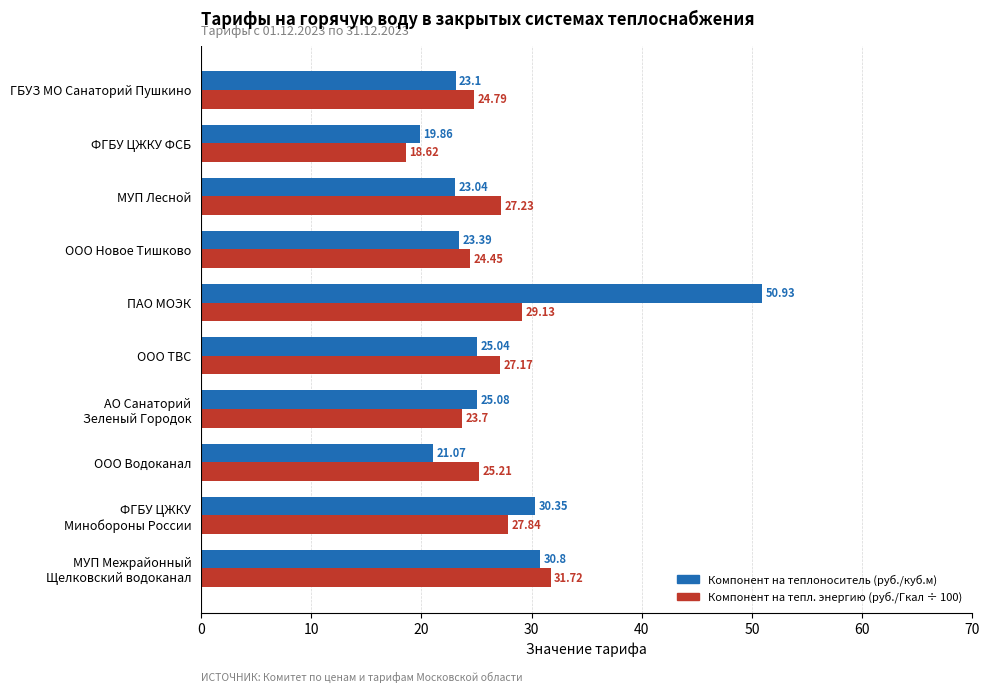

Rank the series at ПАО МОЭК from lowest to highest value.

Компонент на тепл. энергию (руб./Гкал ÷ 100), Компонент на теплоноситель (руб./куб.м)